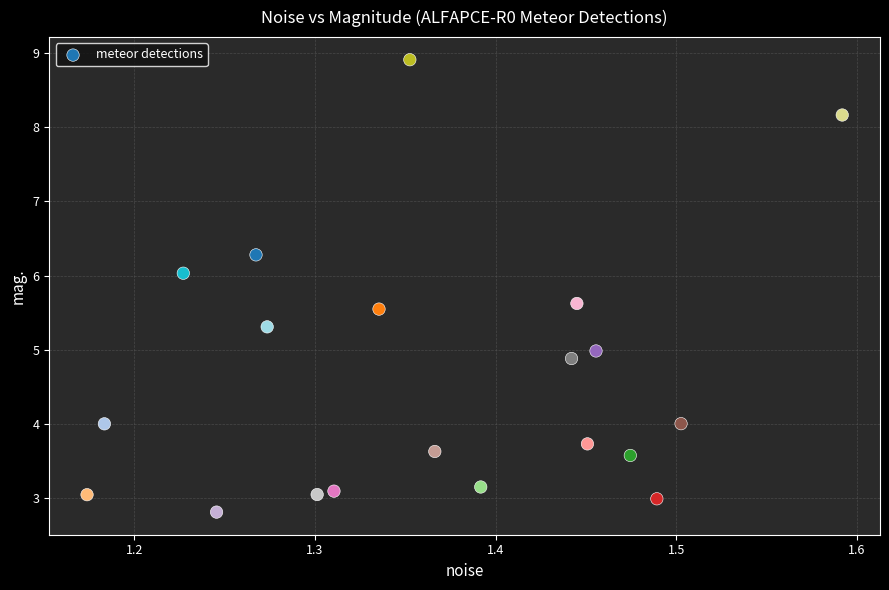

What is the range of Y values (max minus min)?

6.1